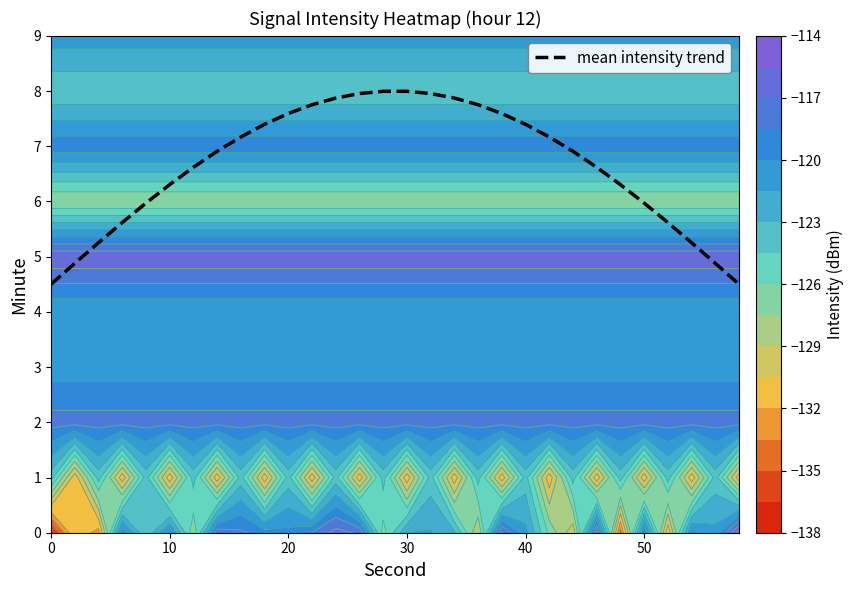

What is the maximum value for mean intensity trend?

8.0